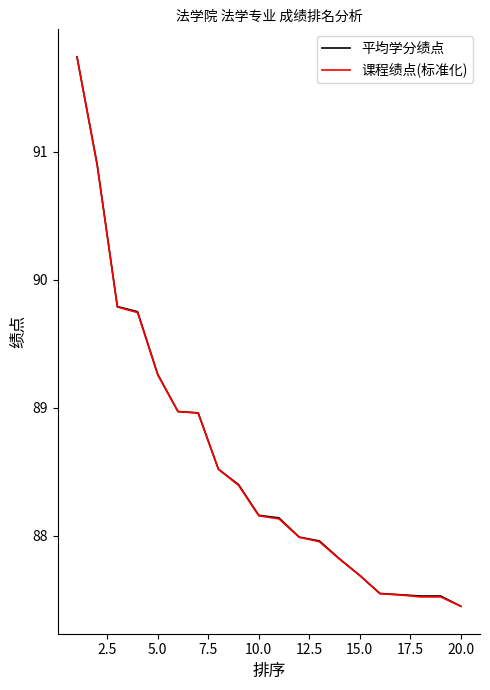

What is the maximum value for 课程绩点(标准化)?

91.7